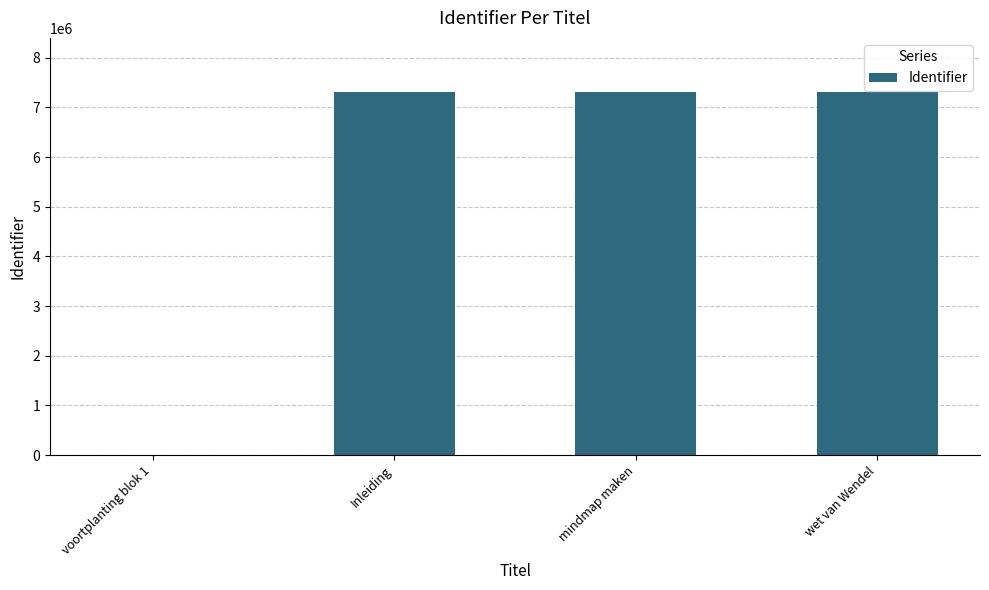

What is the sum of all values?

21906458